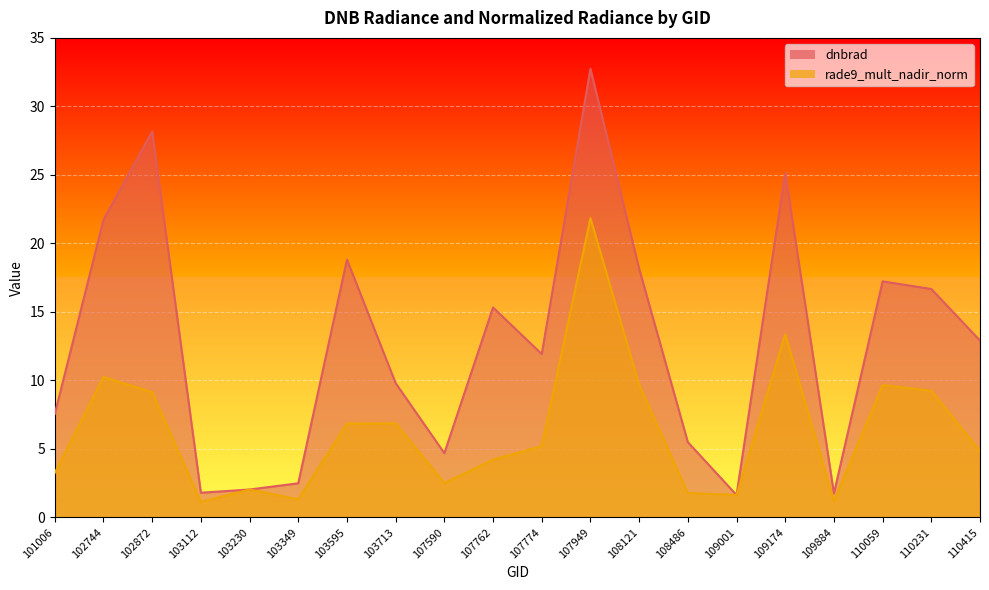

What is the difference between the dnbrad values at 108486 and 103595?

13.3